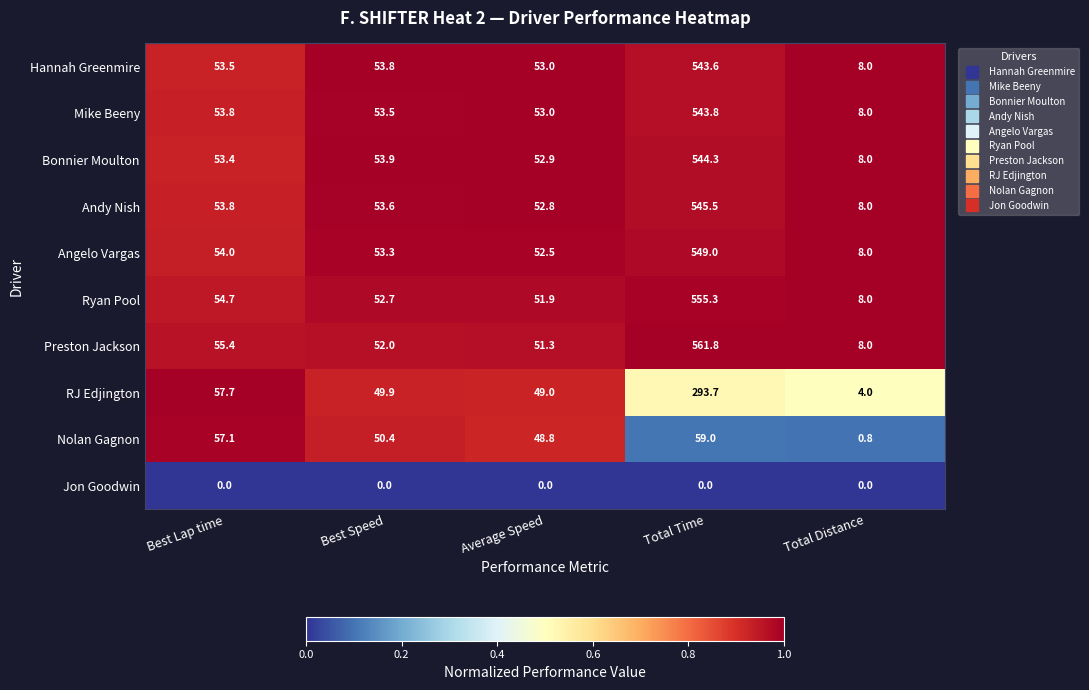

The value of Mike Beeny at Best Lap time is 53.8. True or false?

True